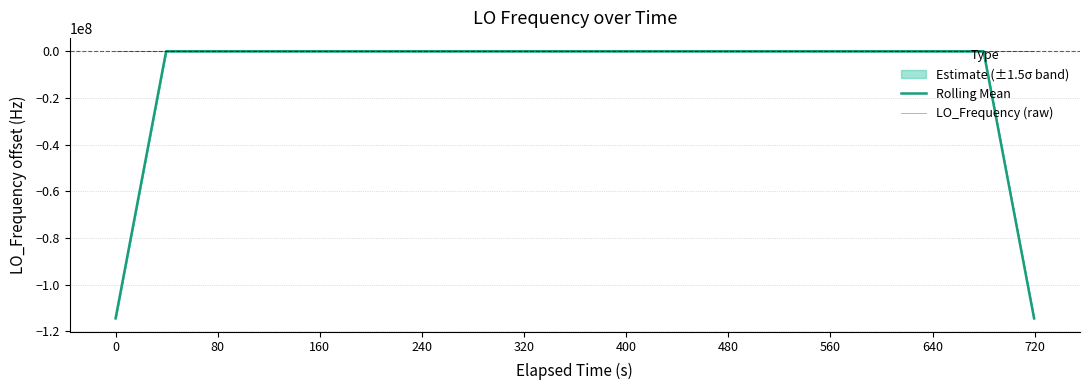

Which series has the largest range (max minus min)?

Rolling Mean